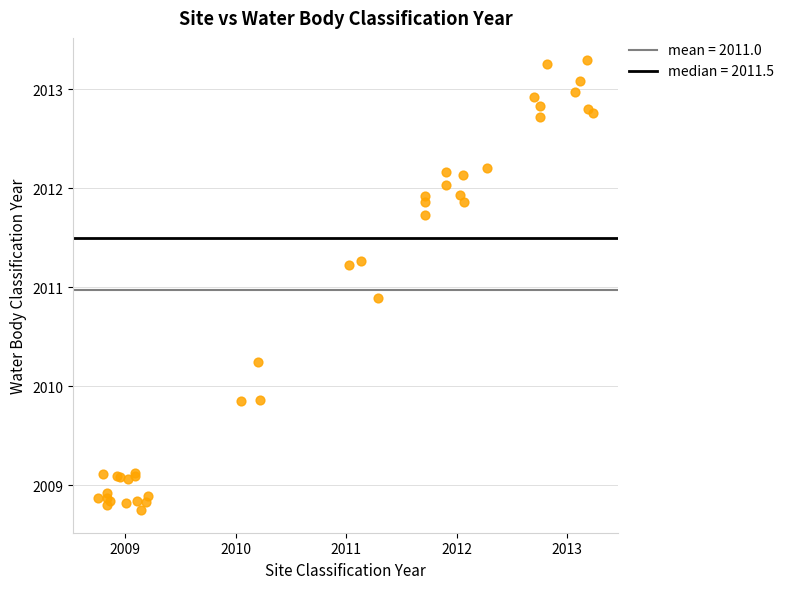

What Y value in the scatter plot is closest to 2011?

2010.9